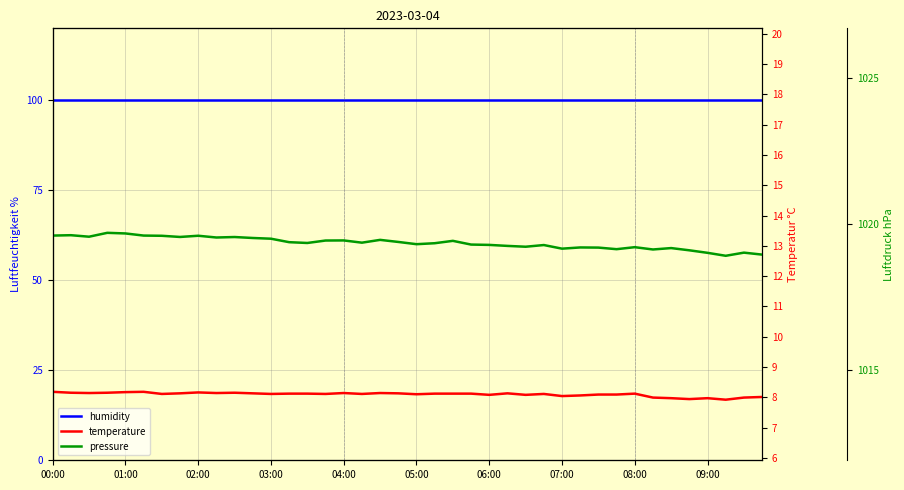

The value of pressure at 13 is 1019.4. True or false?

True